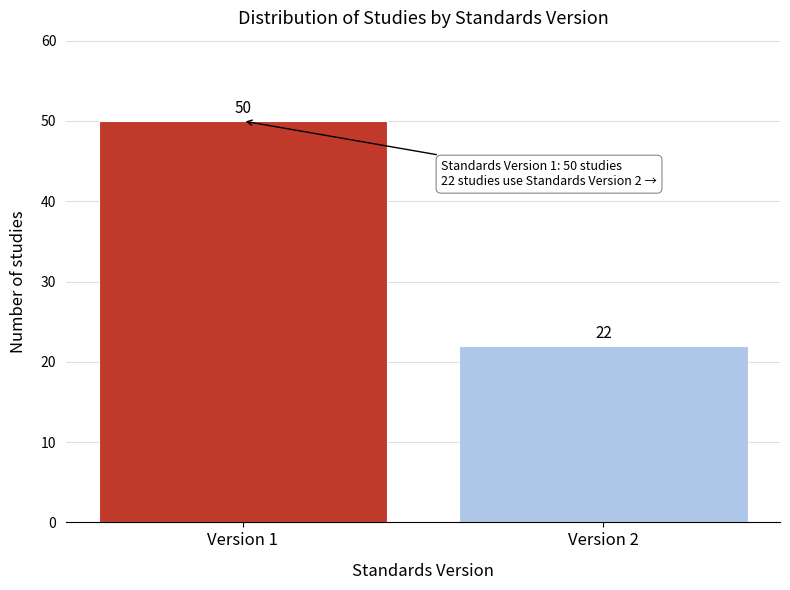

Reading left to right, transcribe all the data shown in this chart.

Version 1=50	Version 2=22